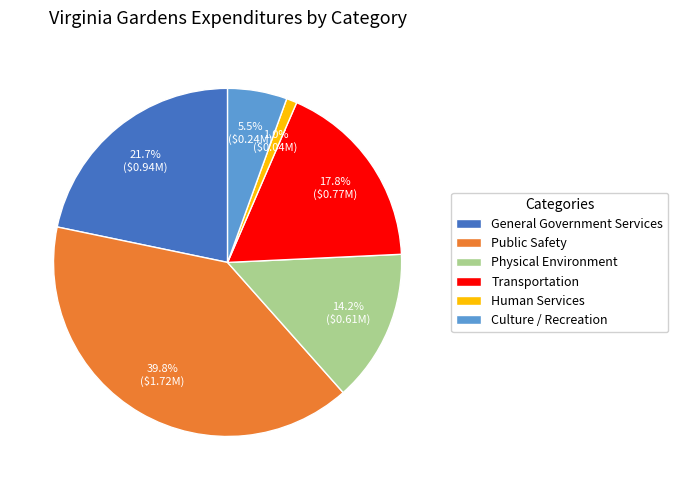

Which has a higher value, Physical Environment or Culture / Recreation?

Physical Environment